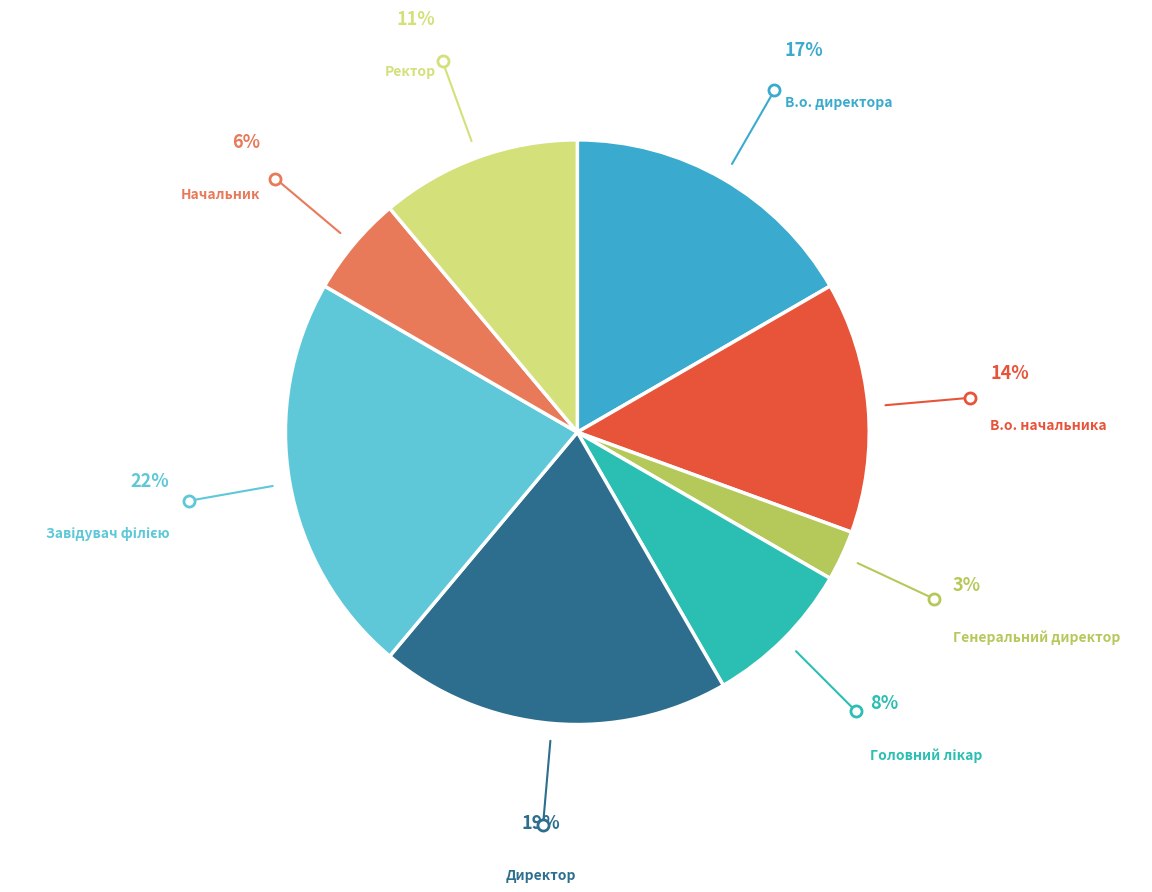

To the nearest percent, what percentage of the pie is Директор?

19%